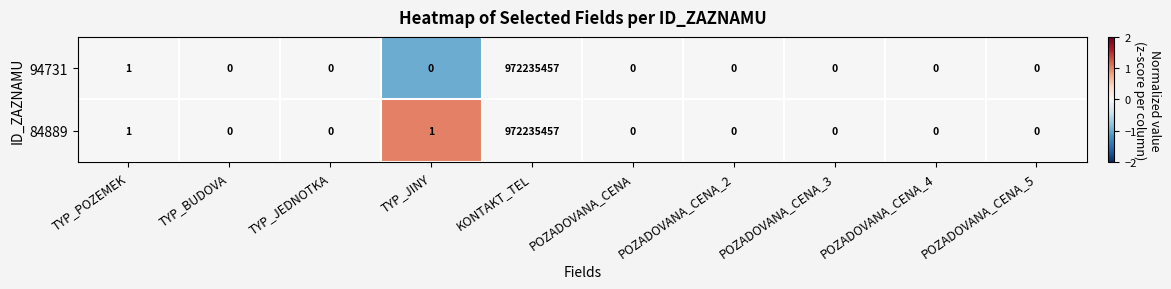

What is the difference between the maximum and minimum values in the 84889 series?

972235457